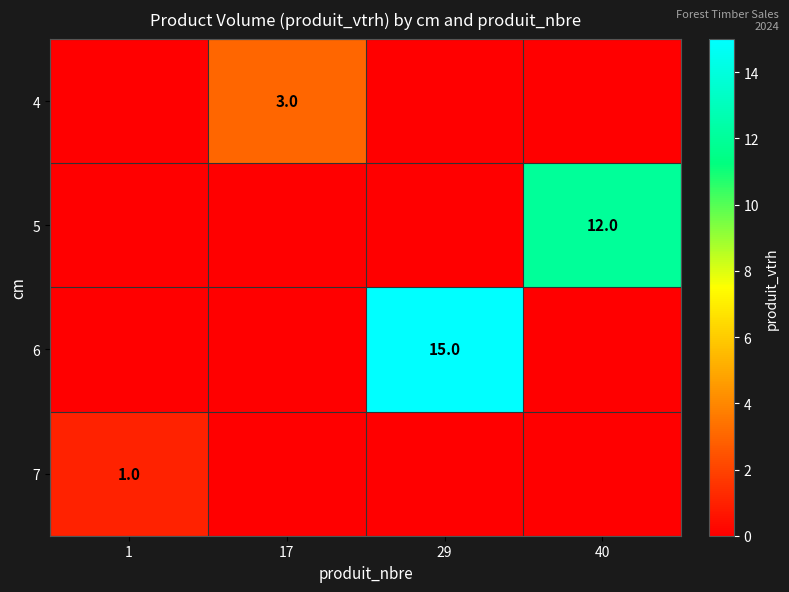

At which label is 6 closest to 7?

1